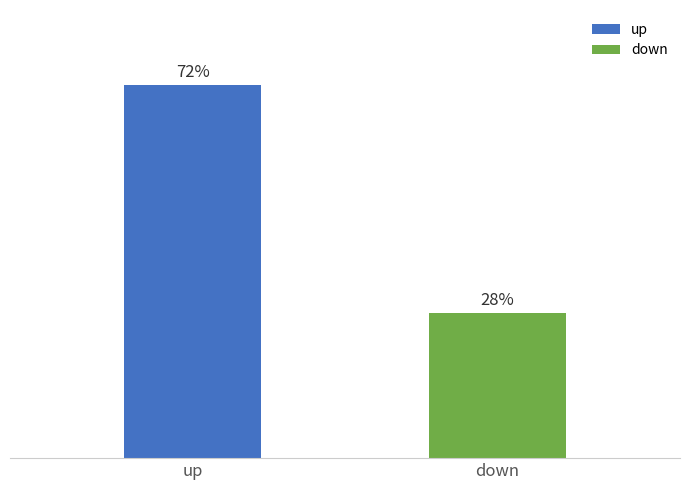

What position from the left is down?

2